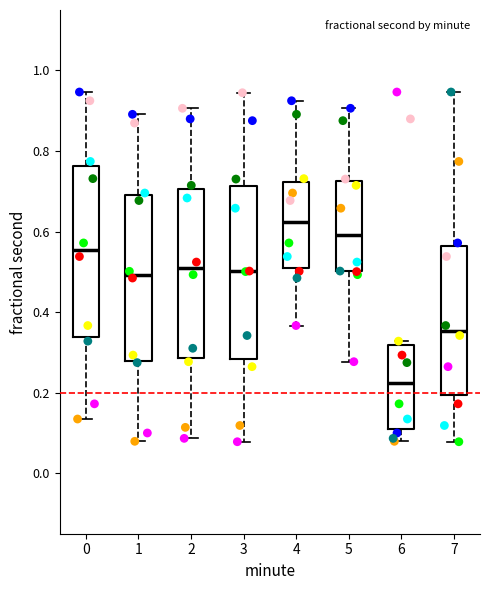

Which box has the lowest median line?

6